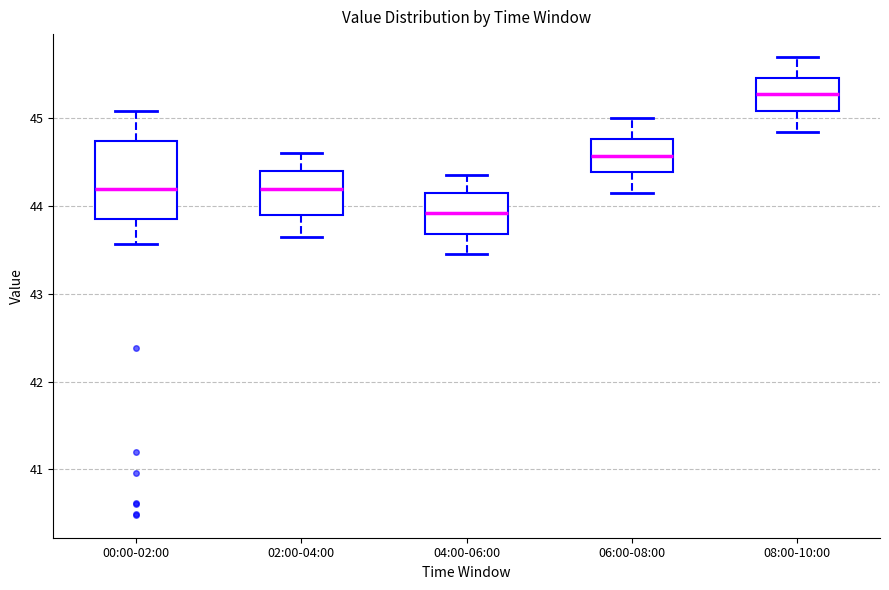

Reading left to right, transcribe this box plot: for each box, give where its median line is, the range the box spans, and where its two whiskers end, as read against the y-axis. The values are not printed on the chart, so give them approximately, as read against the axis.

00:00-02:00: median 44.2, box 43.9 to 44.7, whiskers 43.6 to 45.1
02:00-04:00: median 44.2, box 43.9 to 44.4, whiskers 43.7 to 44.6
04:00-06:00: median 43.9, box 43.7 to 44.2, whiskers 43.5 to 44.4
06:00-08:00: median 44.6, box 44.4 to 44.8, whiskers 44.2 to 45.0
08:00-10:00: median 45.3, box 45.1 to 45.5, whiskers 44.9 to 45.7